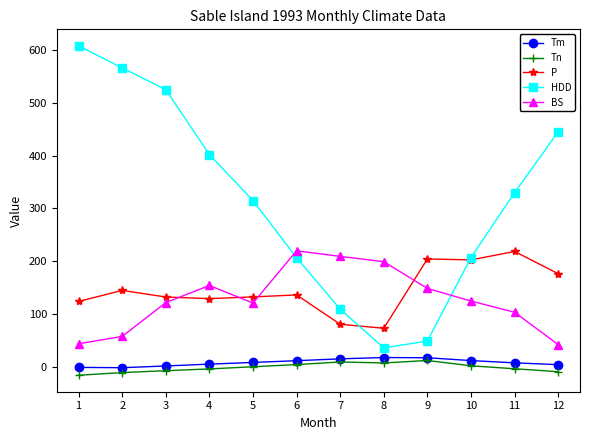

Read the Tn value at 11.

-4.2